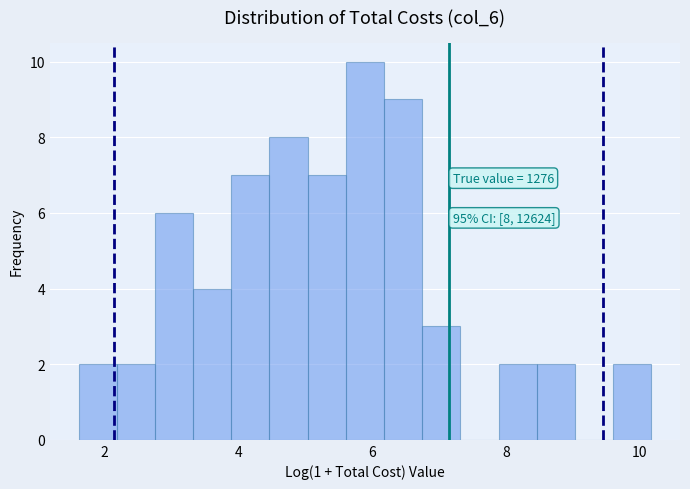

Around what value on the x-axis is the tallest bar? Give the approximate position of its centre, as read against the axis.

5.8